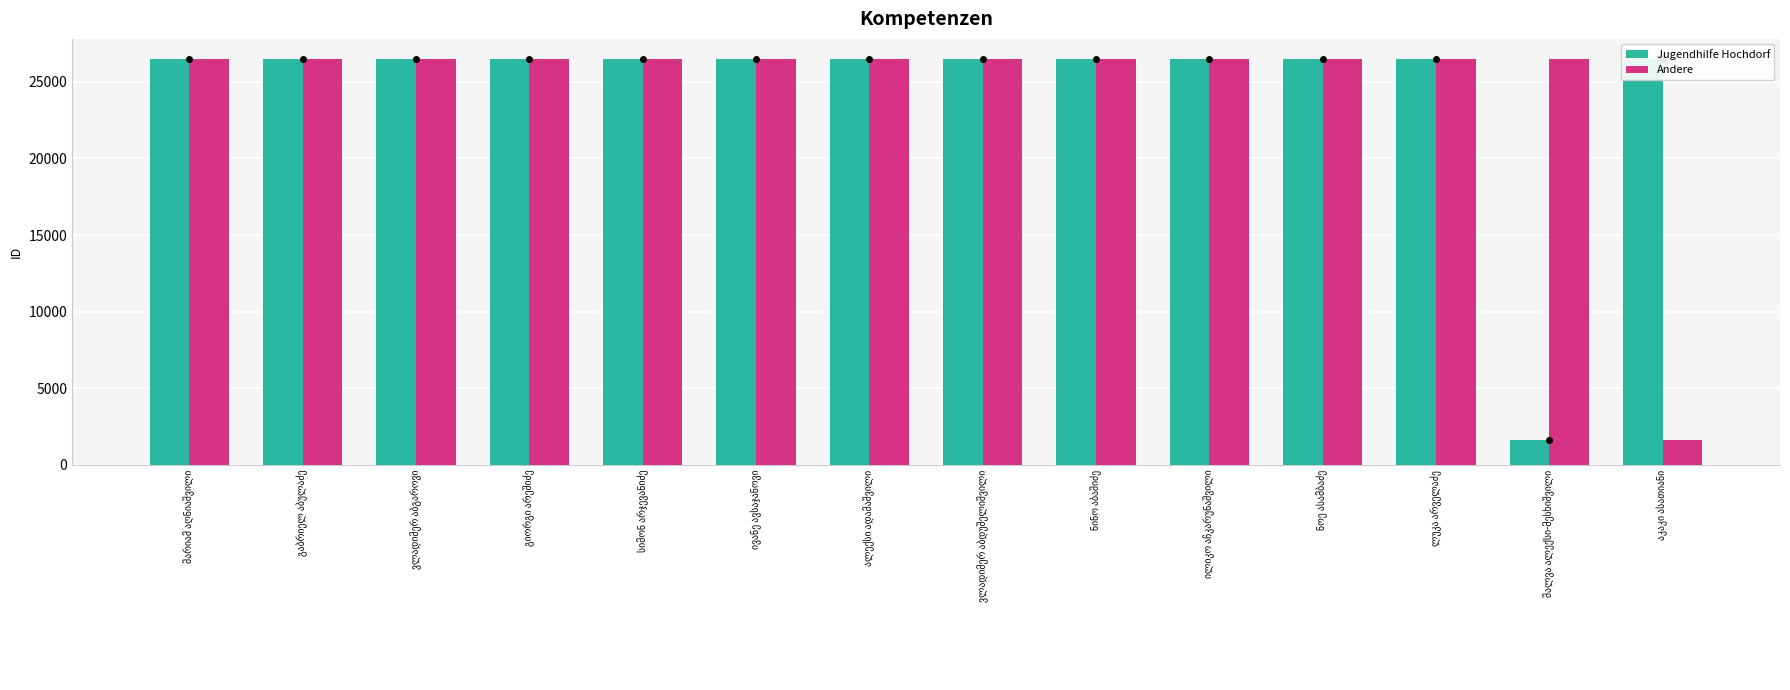

What is the difference between the highest and lowest values at ნინო აბაშიძე?

6